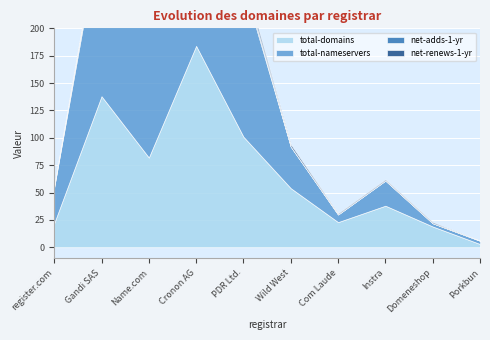

Rank the series at Name.com from highest to lowest value.

total-nameservers, total-domains, net-adds-1-yr, net-renews-1-yr